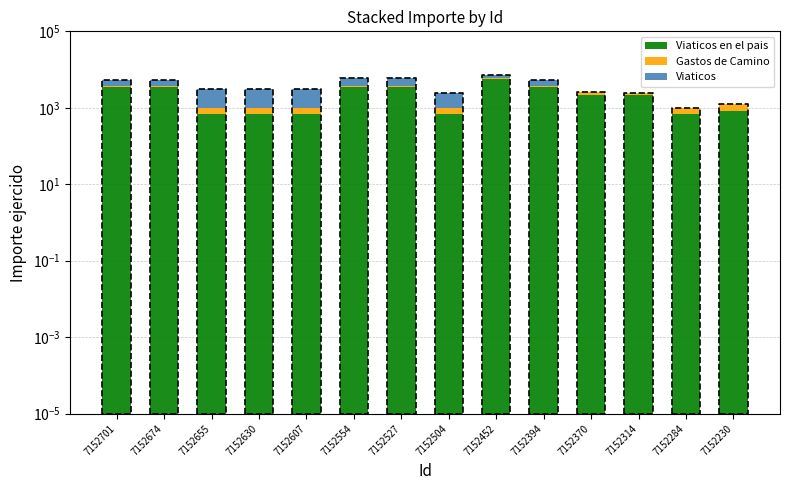

Which category has the highest value in the Viaticos series?

7152655